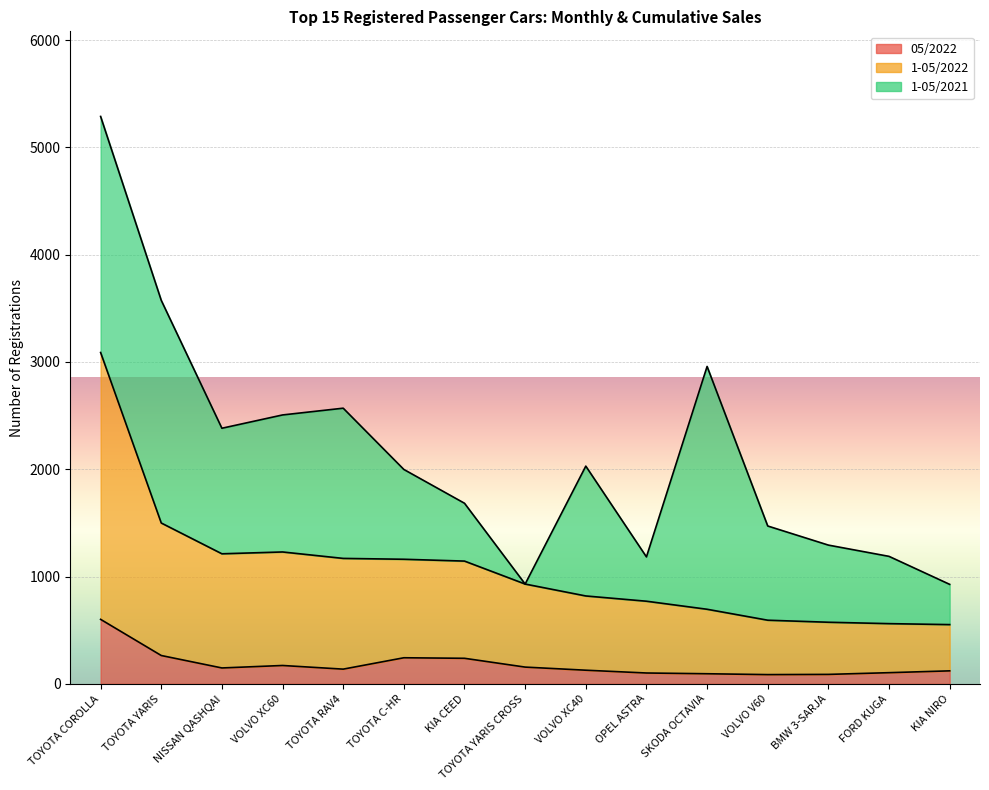

What is the difference between the second highest and second lowest values in the 05/2022 series?

176